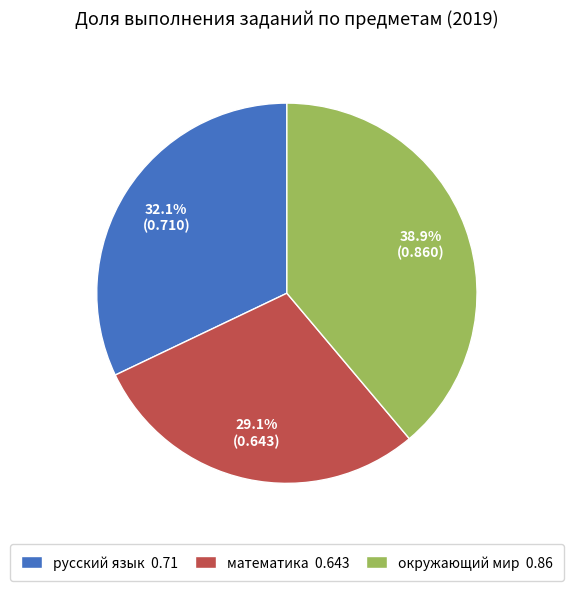

Is it true that окружающий мир is 39% of the pie?

True